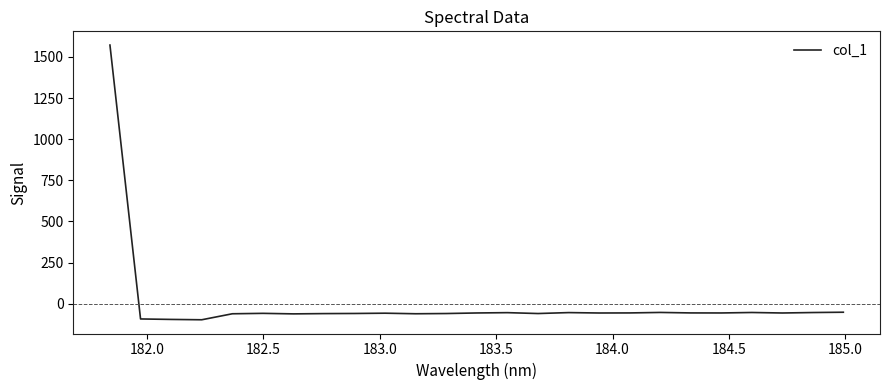

Is this an area chart (filled region under the line)?

No